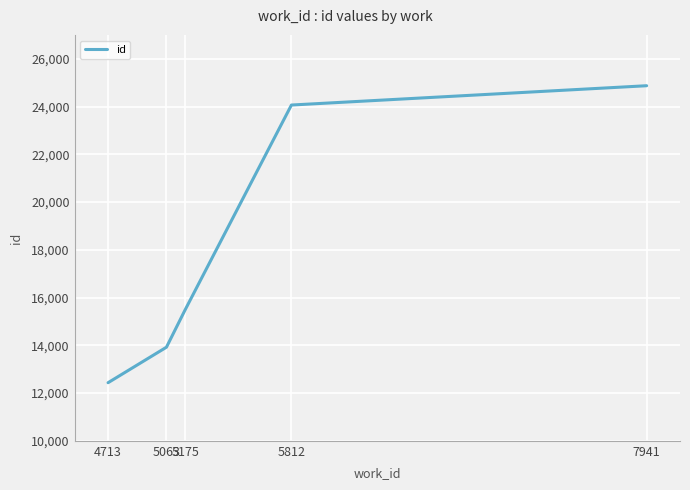

List the labels in order of value, smallest first.

4713, 5063, 5175, 5812, 7941